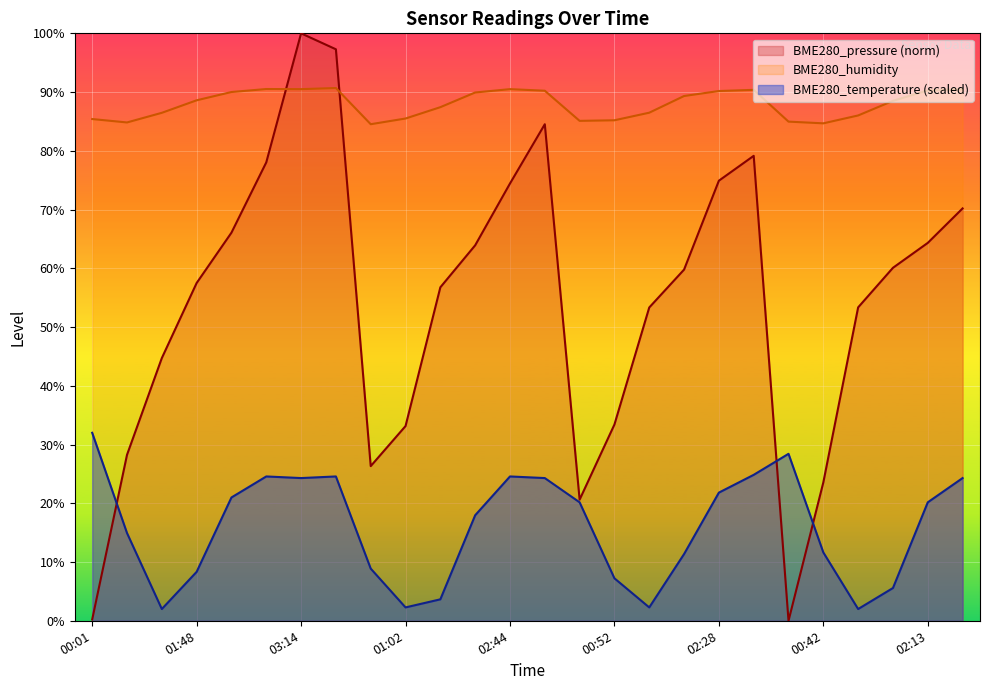

What is the sum of the BME280_temperature values at 02:28 and 01:43?

27.4